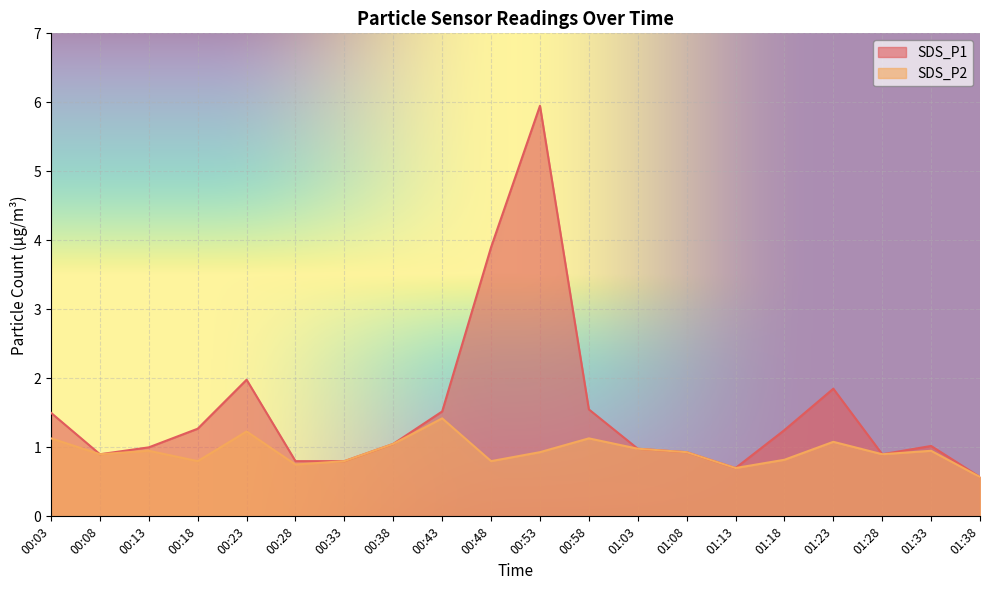

How many lines are shown in the chart?

2